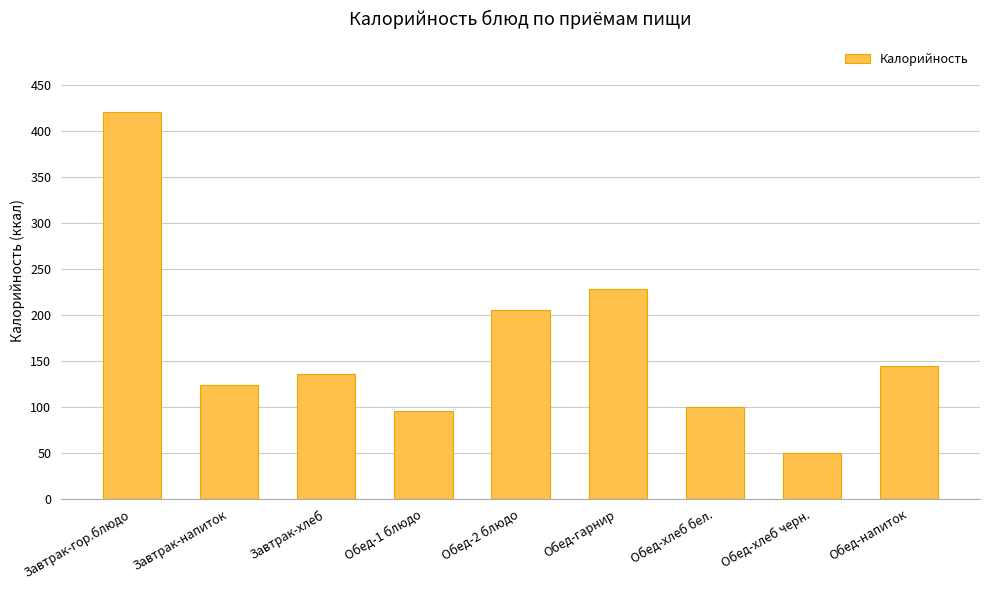

What is the difference between the second highest and second lowest values?

132.4